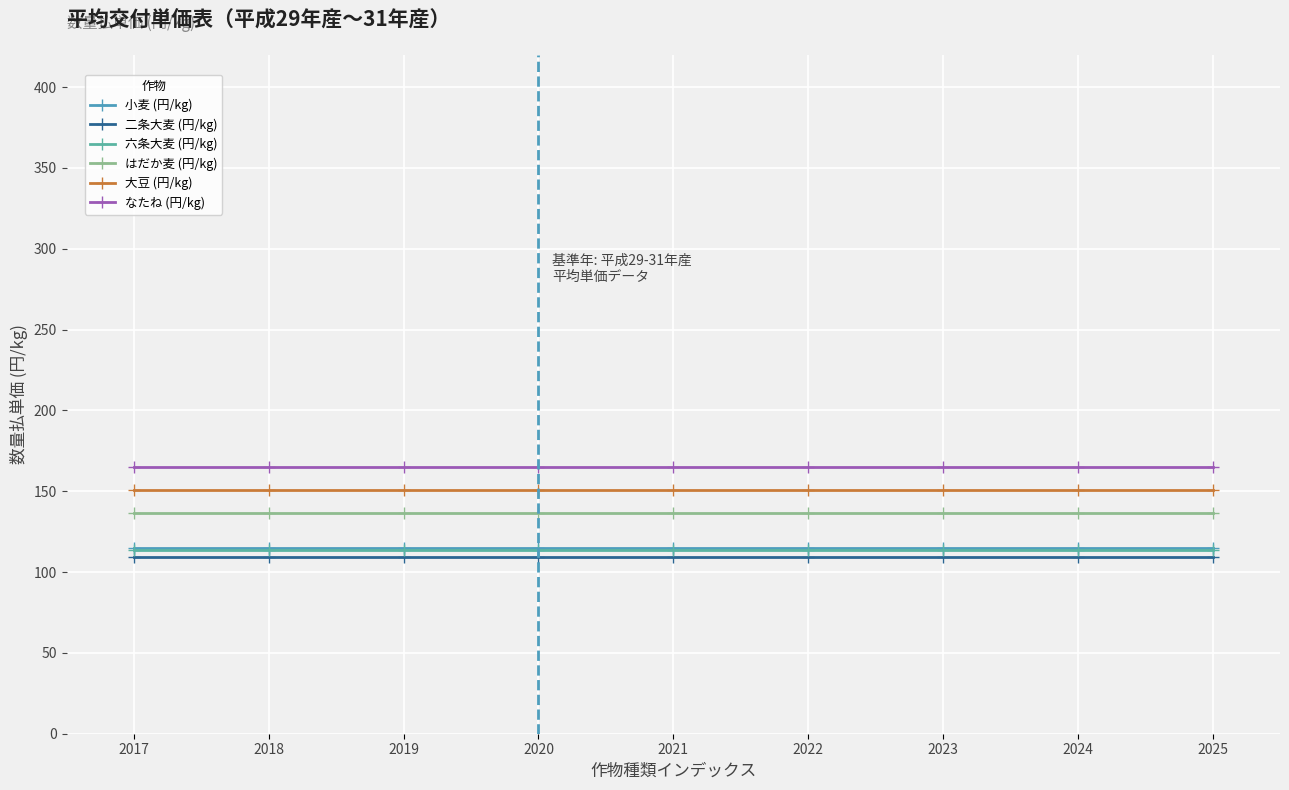

Is the value of なたね (円/kg) at 2025 greater than the value of 大豆 (円/kg) at 2024?

Yes